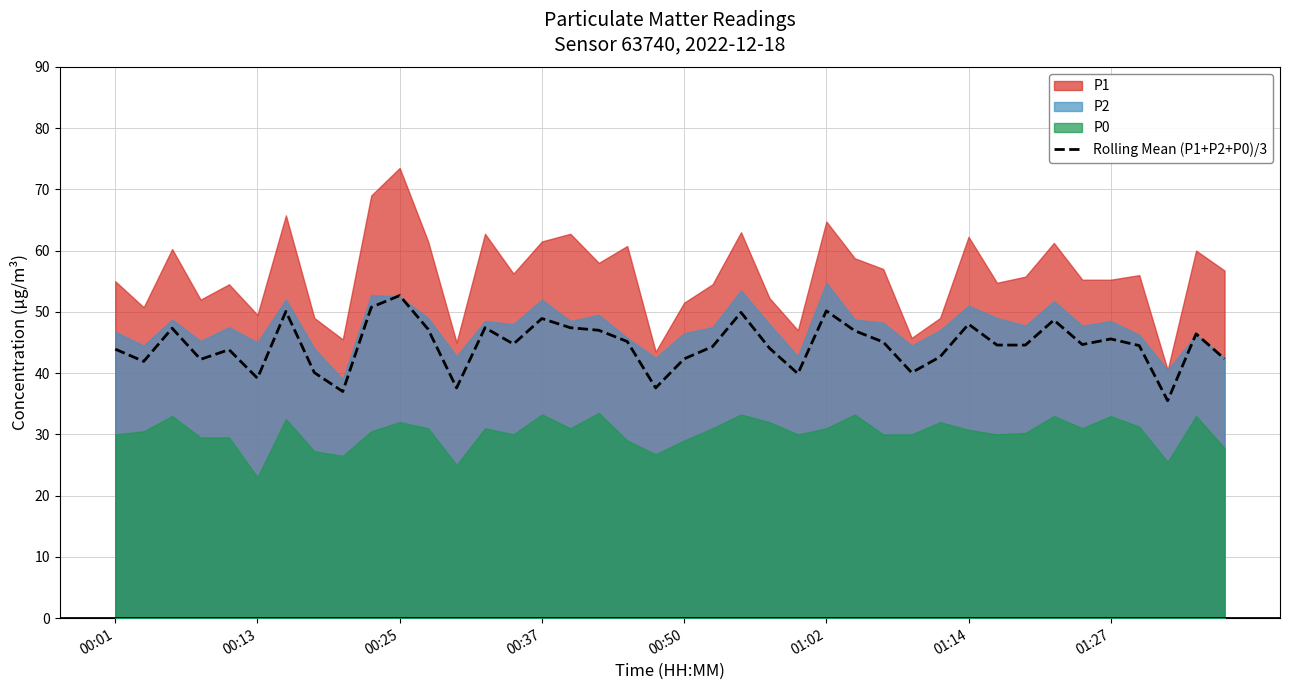

Where is the data nearest to the value 44?

00:01